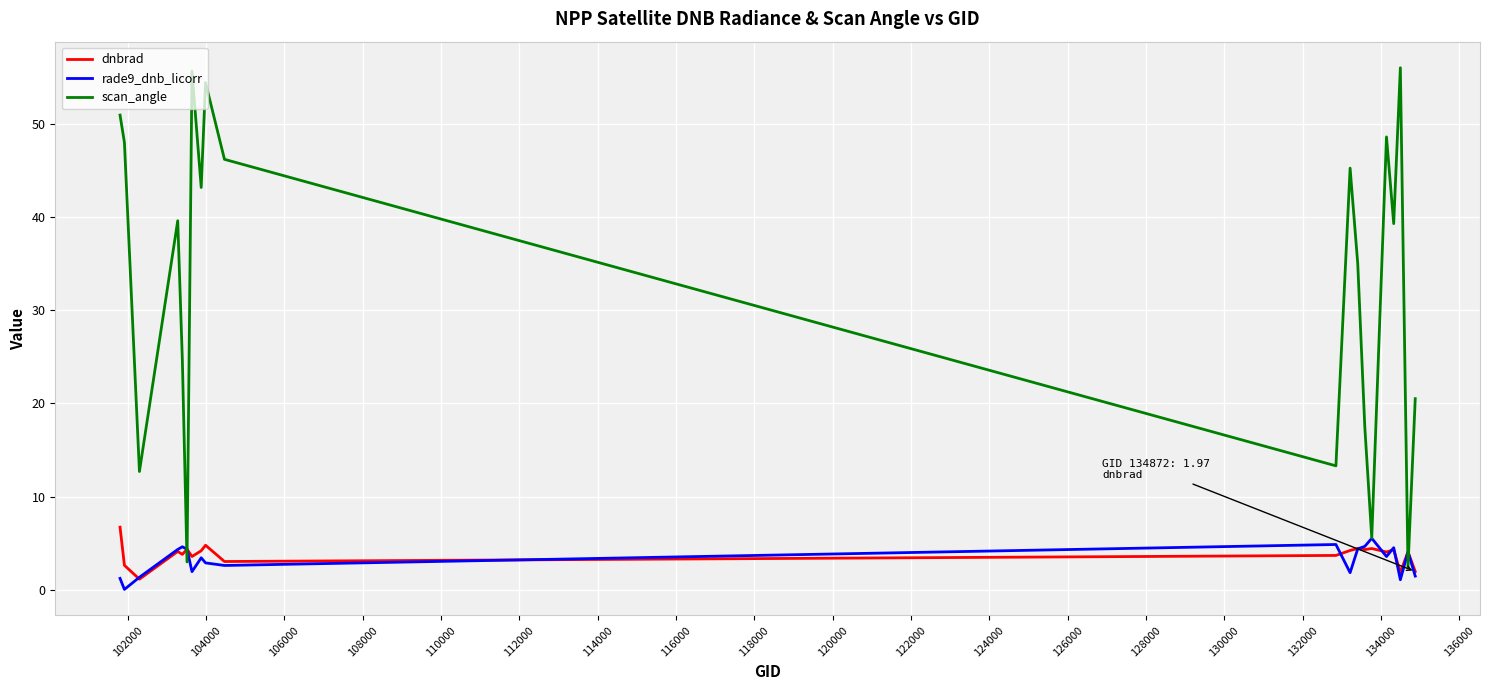

Which series has the largest range (max minus min)?

scan_angle